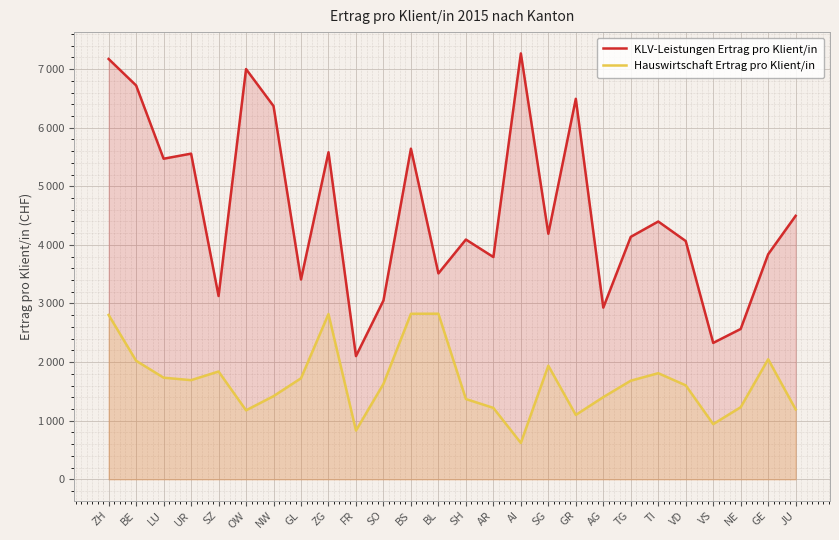

What is the difference between the highest and lowest values at FR?

1270.4